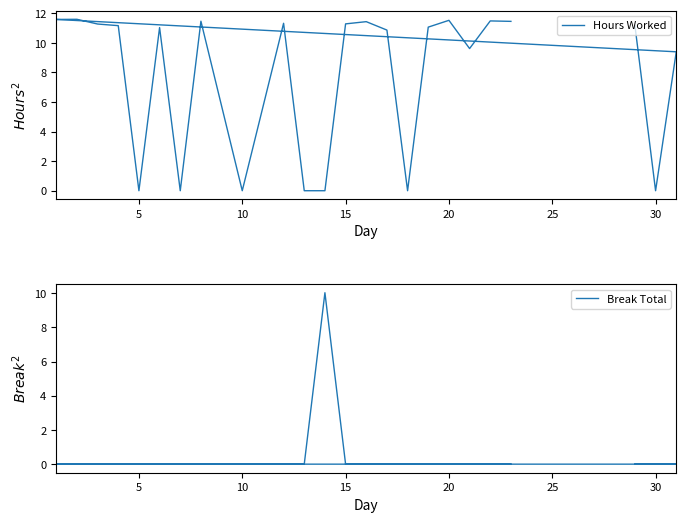

At which category is the sum across all series the highest?

20